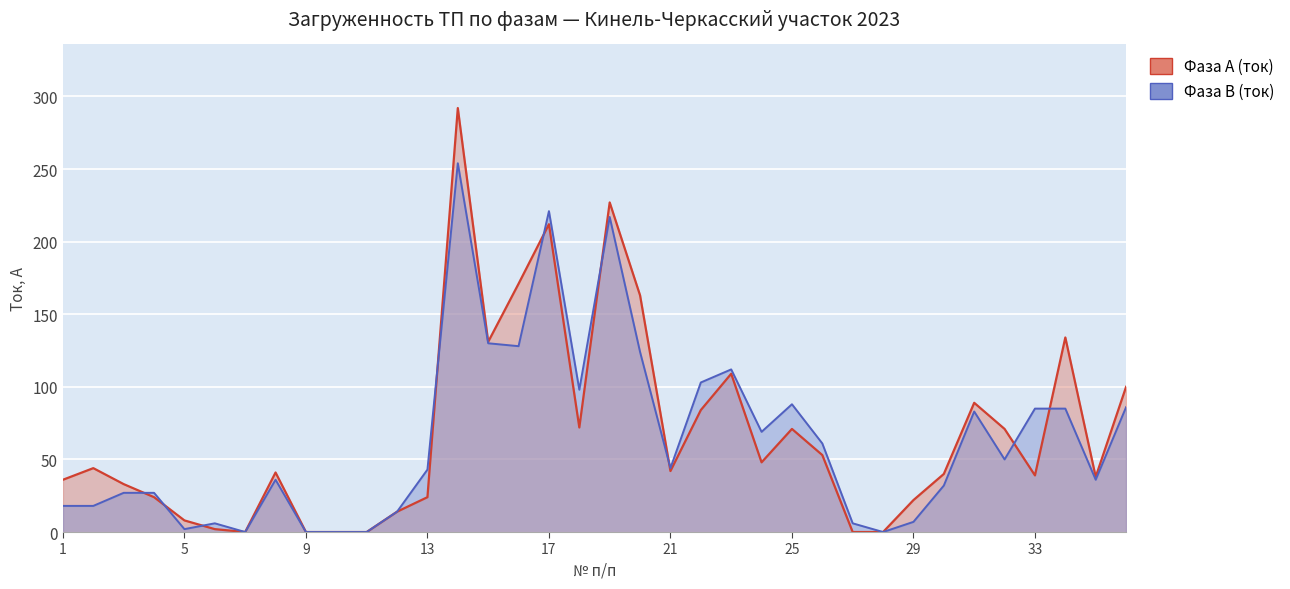

Is it true that Фаза А (ток) equals 96 at 25?

False